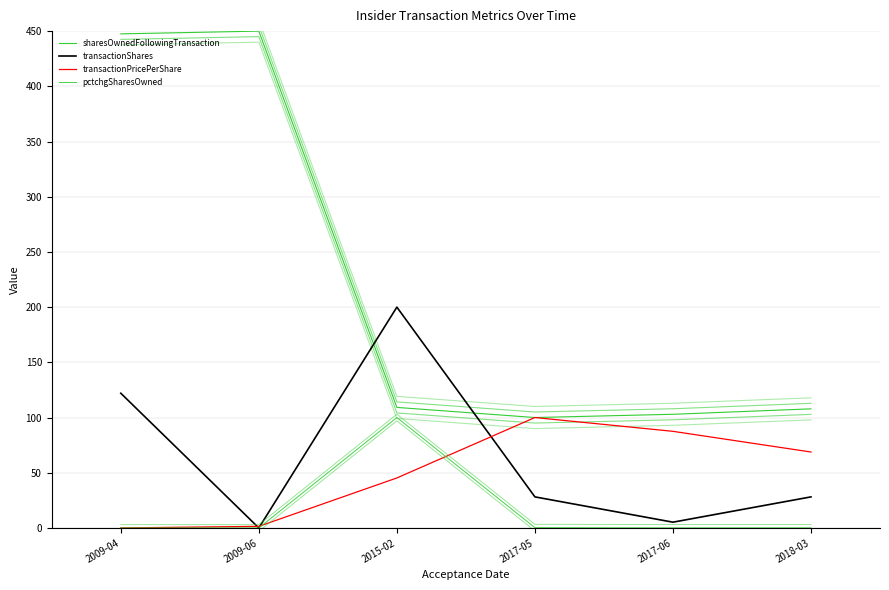

Reading right to left, extract all data points from this chart.

sharesOwnedFollowingTransaction: 107.9	102.9	100.0	109.2	450.0	447.5
transactionShares: 28.1	5.2	28.1	200.0	0.0	122.0
transactionPricePerShare: 68.8	87.5	100.0	45.3	1.4	0.0
pctchgSharesOwned: 0.1	0.1	0.3	100.0	0.0	0.0